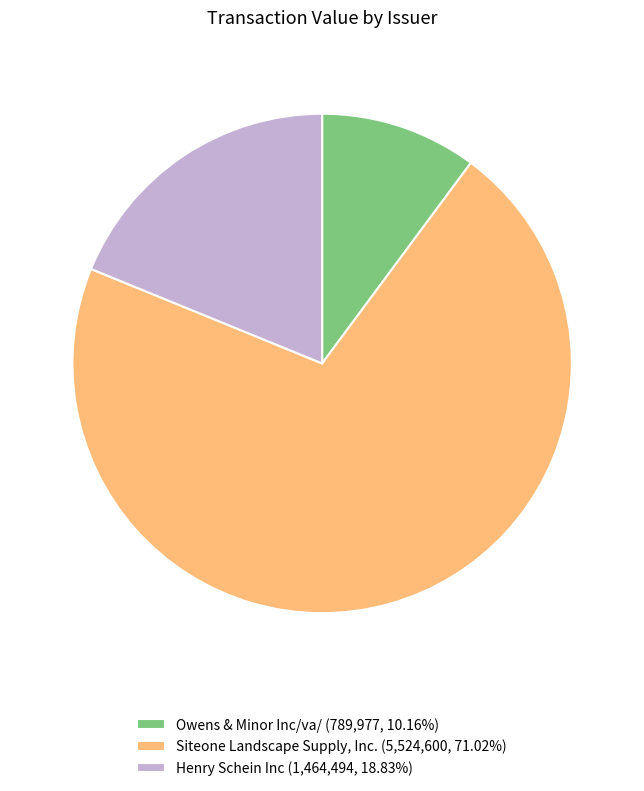

Combined, do Siteone Landscape Supply, Inc. (5,524,600, 71.02%) and Henry Schein Inc (1,464,494, 18.83%) account for over 50%?

Yes